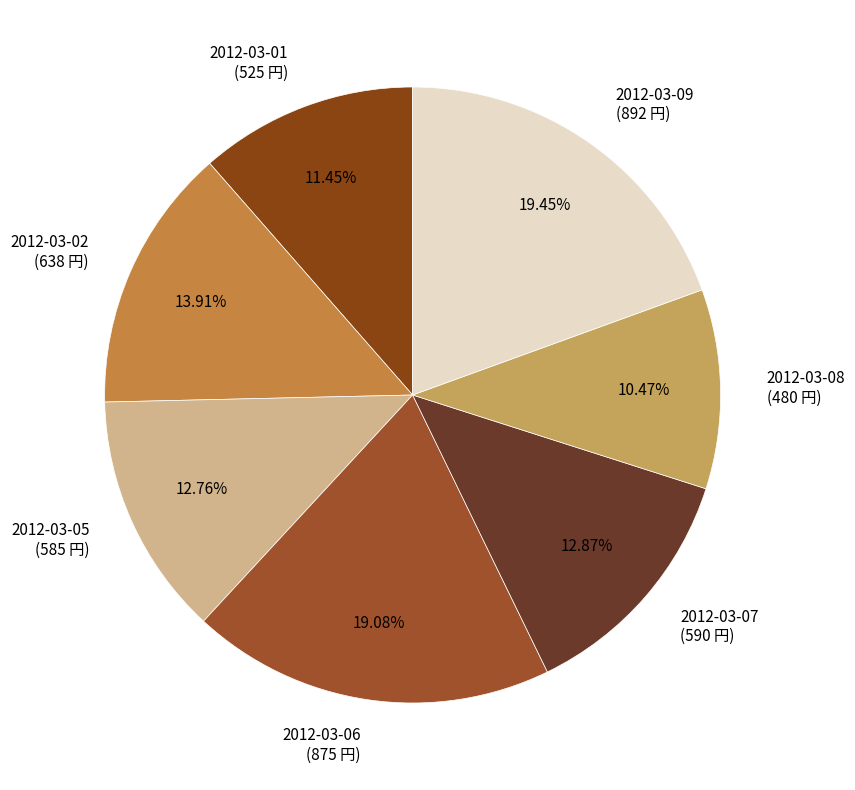

True or false: 2012-03-08 accounts for 10% of the total.

True